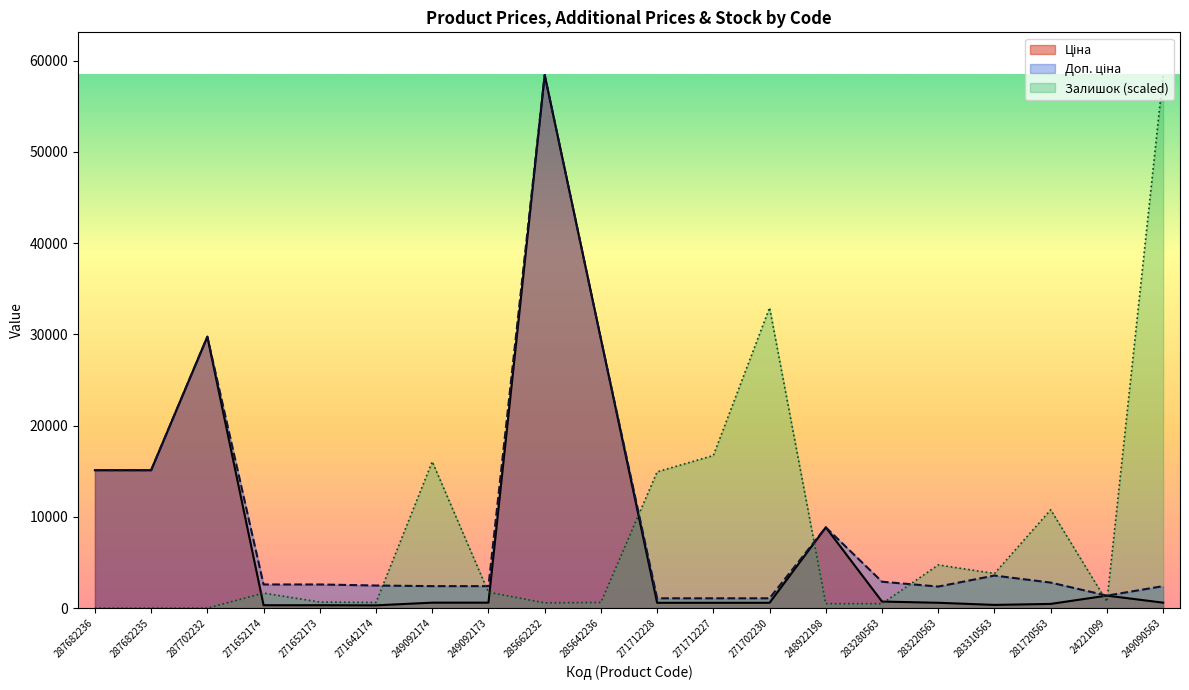

At which category is the sum across all series the highest?

285662232